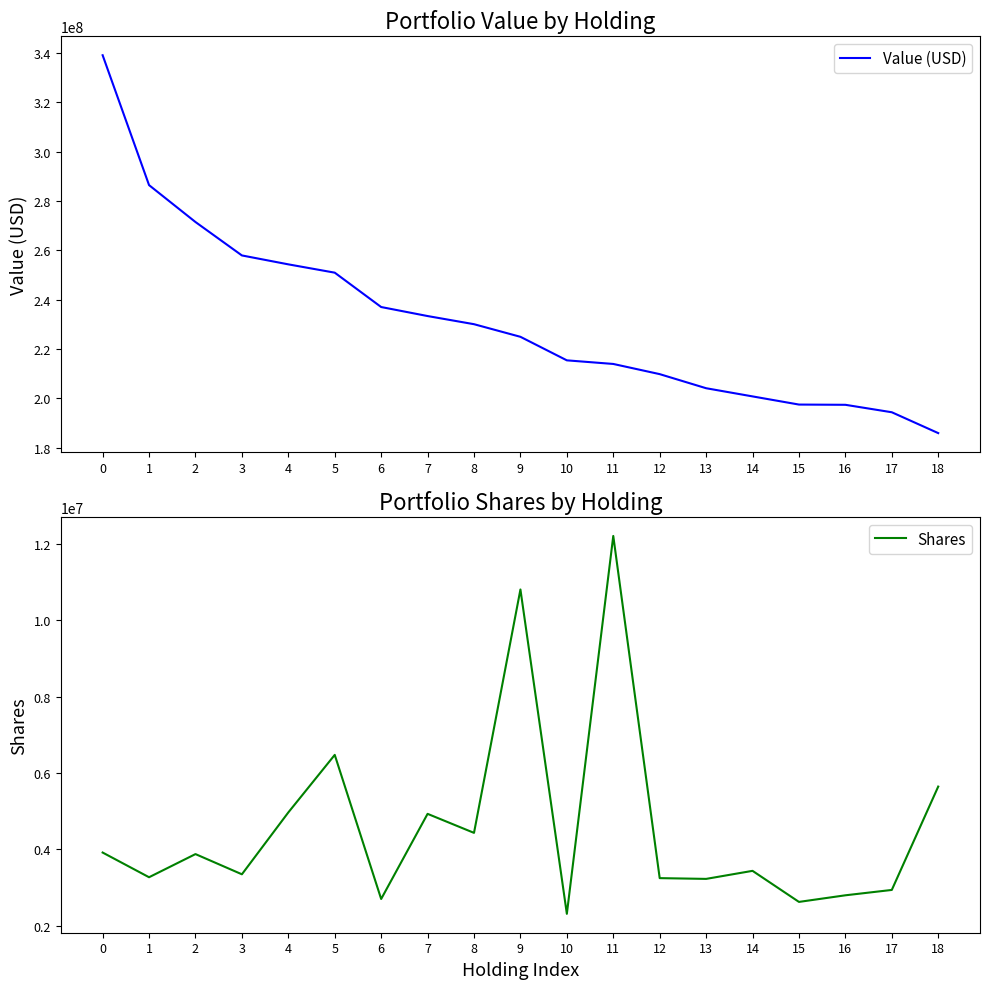

What is the difference between the highest and lowest values at 12?

206511940